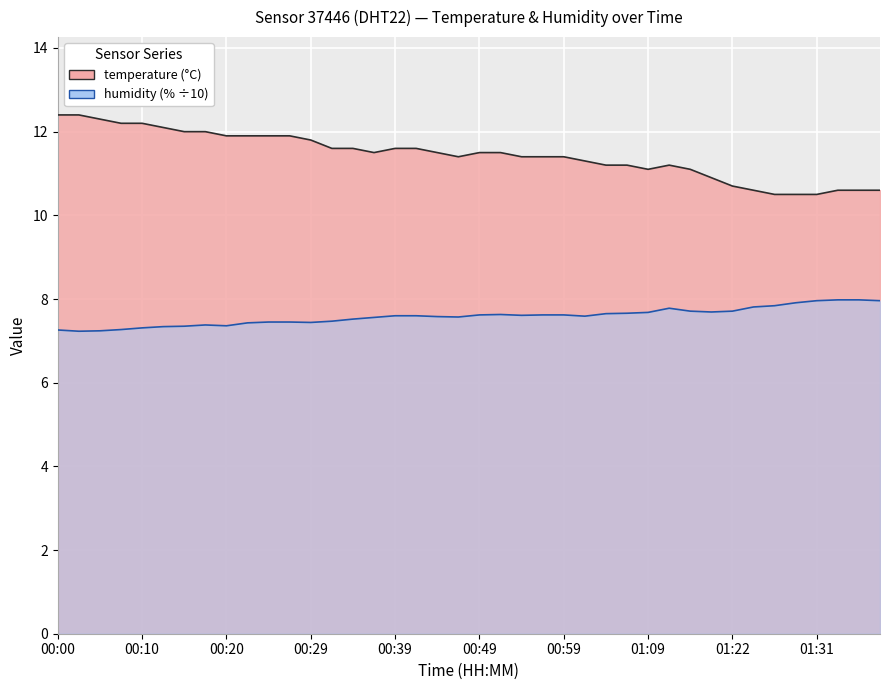

What are all the series names shown in the legend?

temperature, humidity